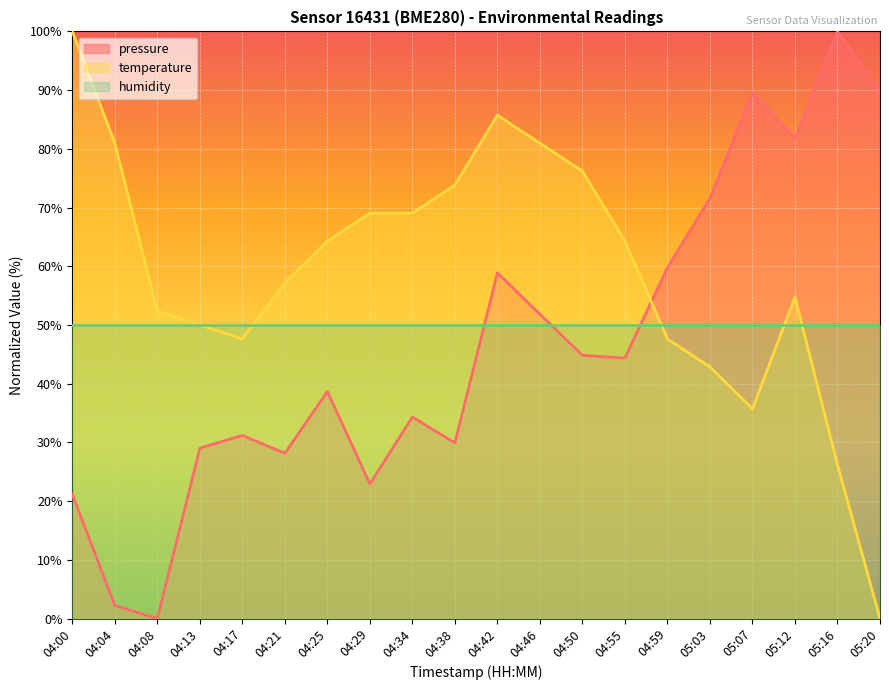

Reading left to right, list all the values displayed in this chart.

pressure: 04:00=21.2	04:04=2.2	04:08=0.0	04:13=29.0	04:17=31.2	04:21=28.2	04:25=38.7	04:29=22.9	04:34=34.3	04:38=29.9	04:42=58.9	04:46=51.8	04:50=44.8	04:55=44.4	04:59=59.8	05:03=71.6	05:07=89.5	05:12=81.7	05:16=100.0	05:20=89.9
temperature: 04:00=100.0	04:04=81.0	04:08=52.4	04:13=50.0	04:17=47.6	04:21=57.1	04:25=64.3	04:29=69.0	04:34=69.0	04:38=73.8	04:42=85.7	04:46=81.0	04:50=76.2	04:55=64.3	04:59=47.6	05:03=42.9	05:07=35.7	05:12=54.8	05:16=26.2	05:20=0.0